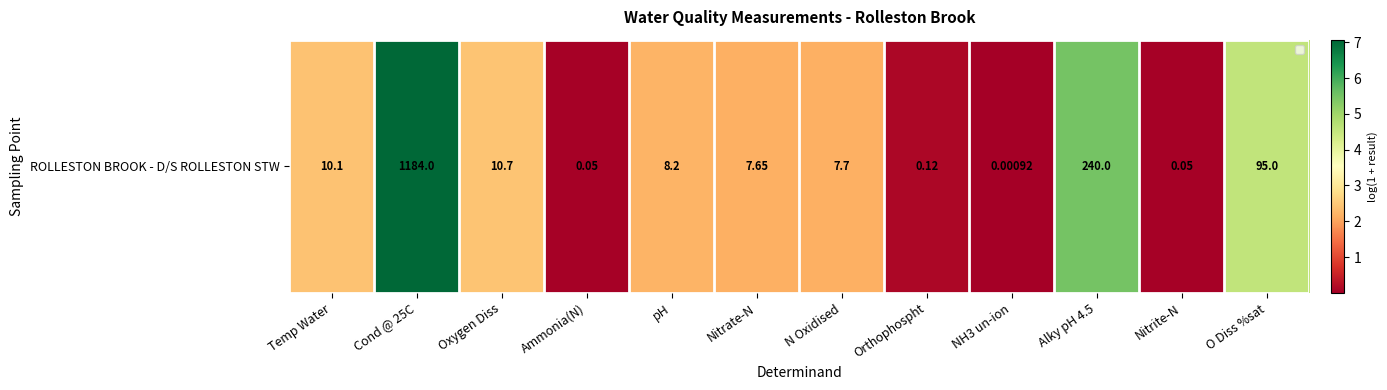

Rank the categories by value from lowest to highest.

NH3 un-ion, Ammonia(N), Nitrite-N, Orthophospht, Nitrate-N, N Oxidised, pH, Temp Water, Oxygen Diss, O Diss %sat, Alky pH 4.5, Cond @ 25C